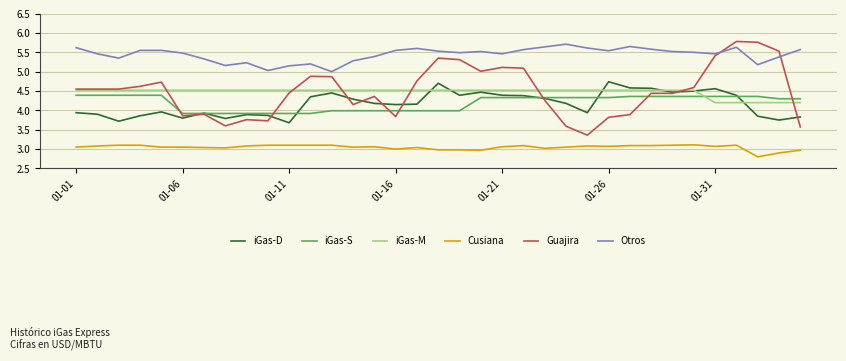

Which series has the largest total across all categories?

Otros